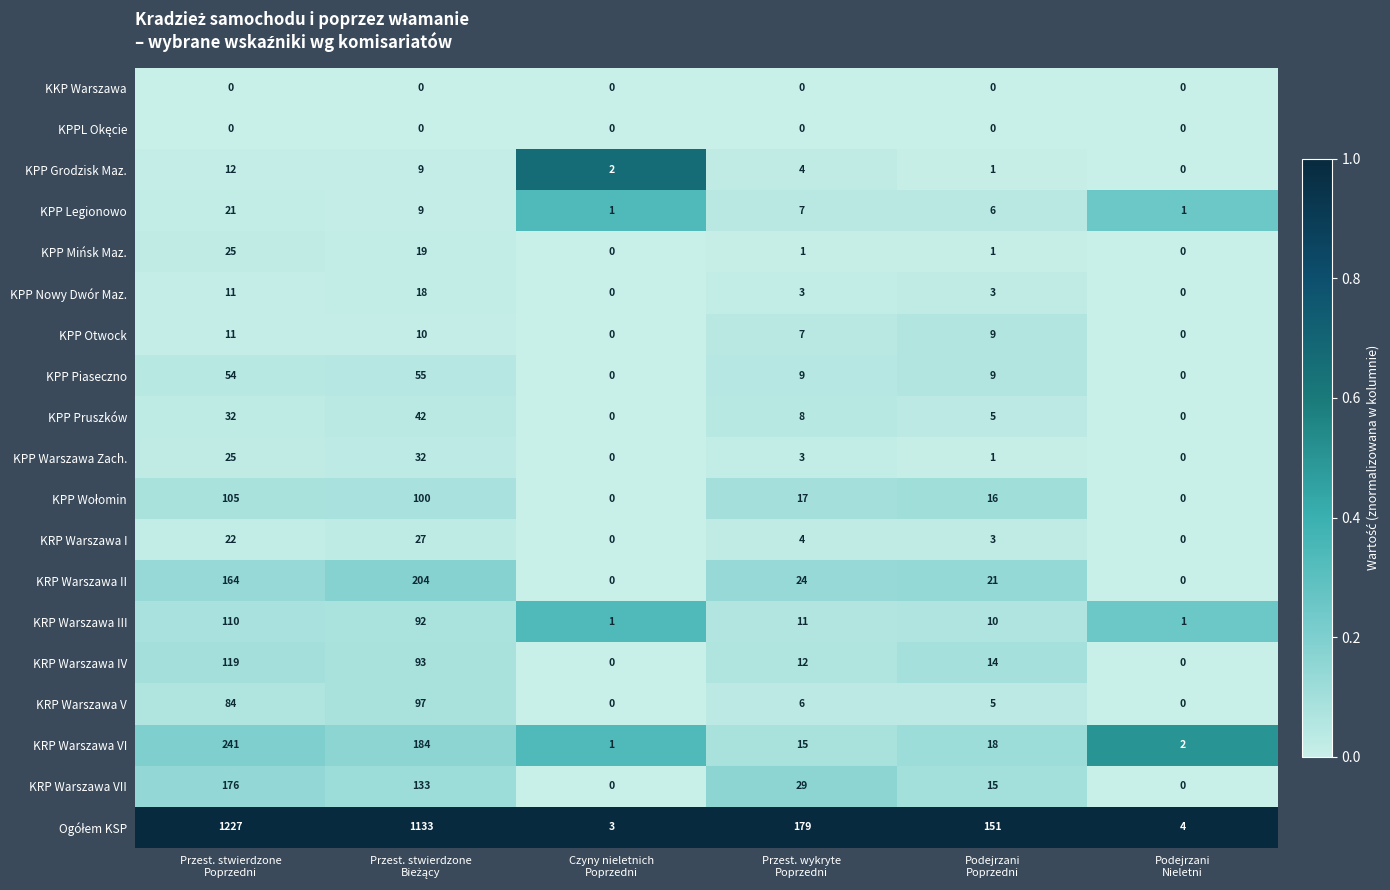

What is the average value of the KRP Warszawa II series?

69